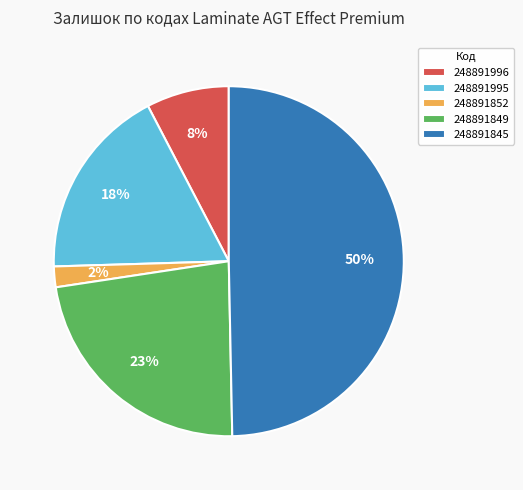

What percentage is the 248891996 slice, to the nearest percent?

8%